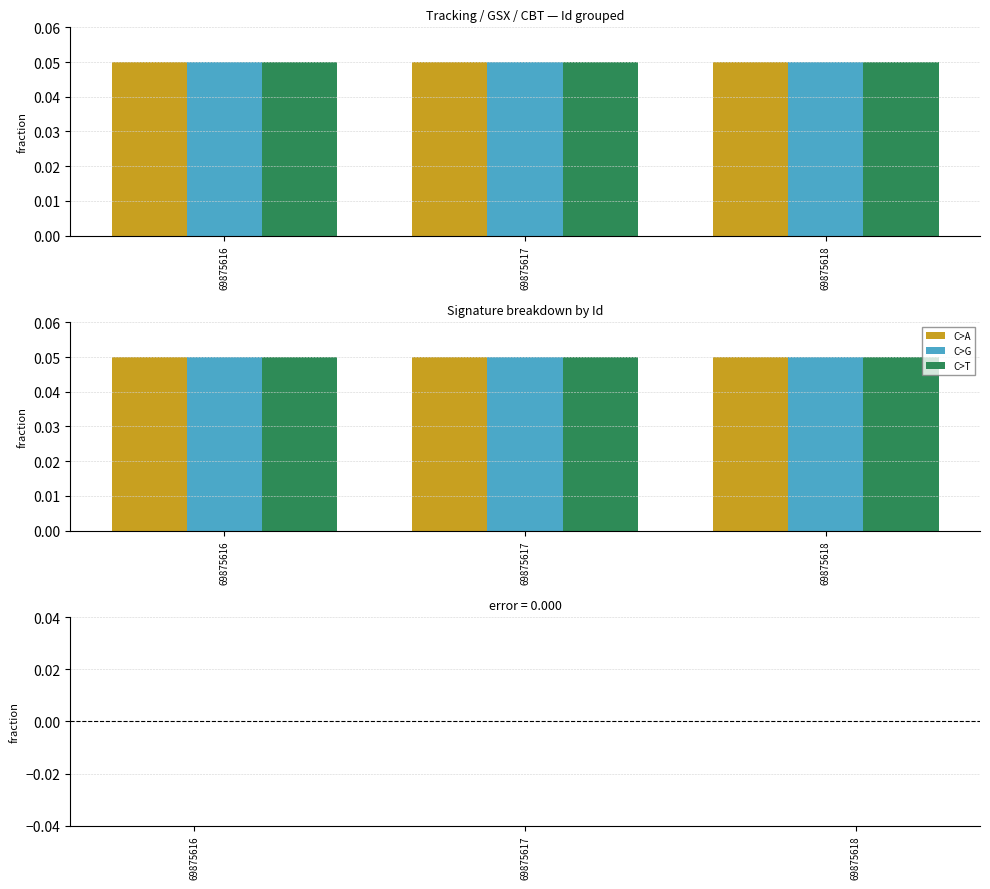

At which category does the chart reach its peak across all series?

69875616